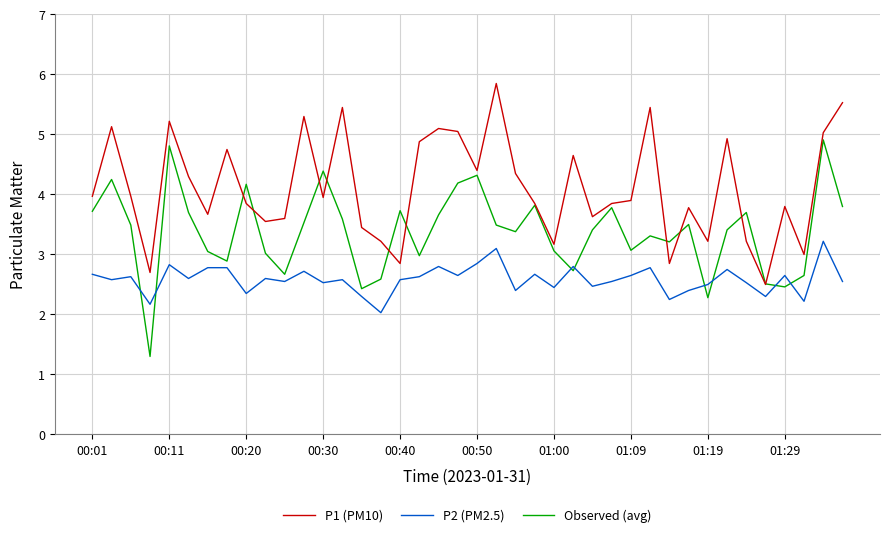

What is the minimum value shown in the chart?

1.3